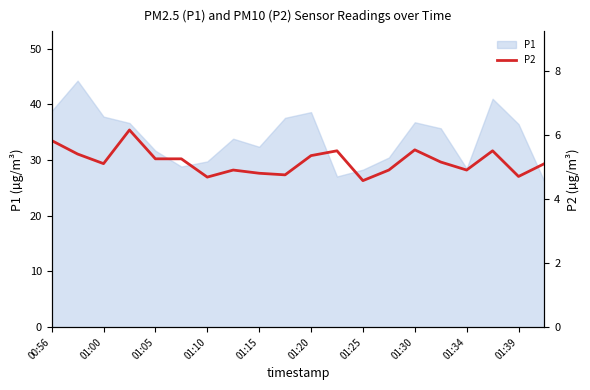

The P1 series shows 58.3 at 01:39. True or false?

False